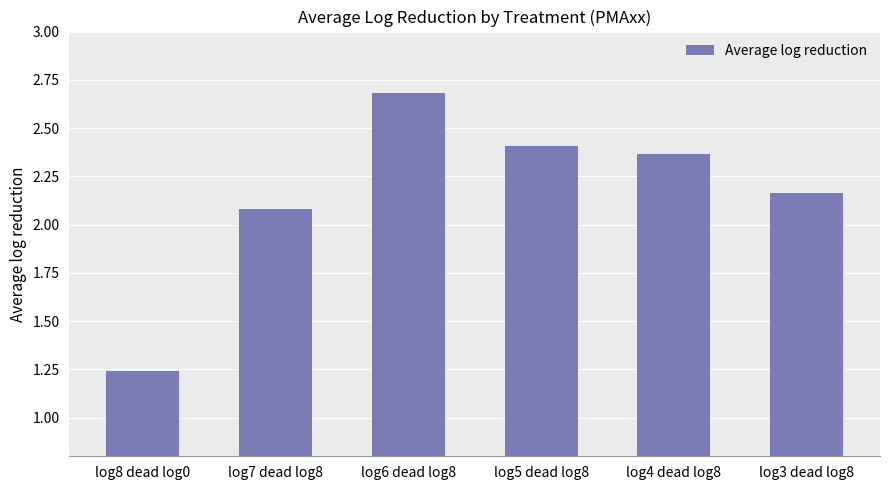

Where is the data nearest to the value 1?

log8 dead log0